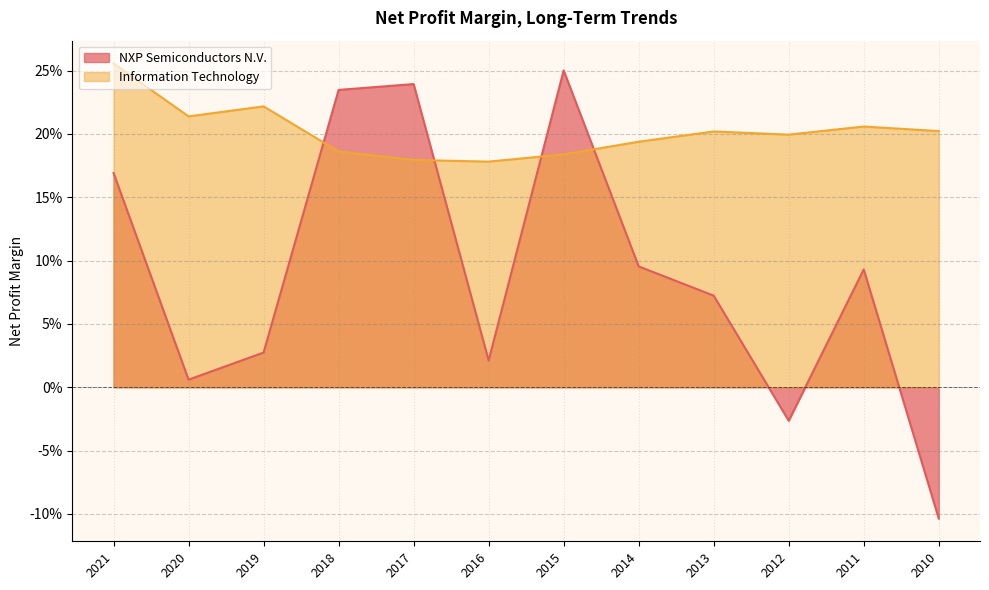

After their last crossing, which series has the higher values: NXP Semiconductors N.V. or Information Technology?

Information Technology